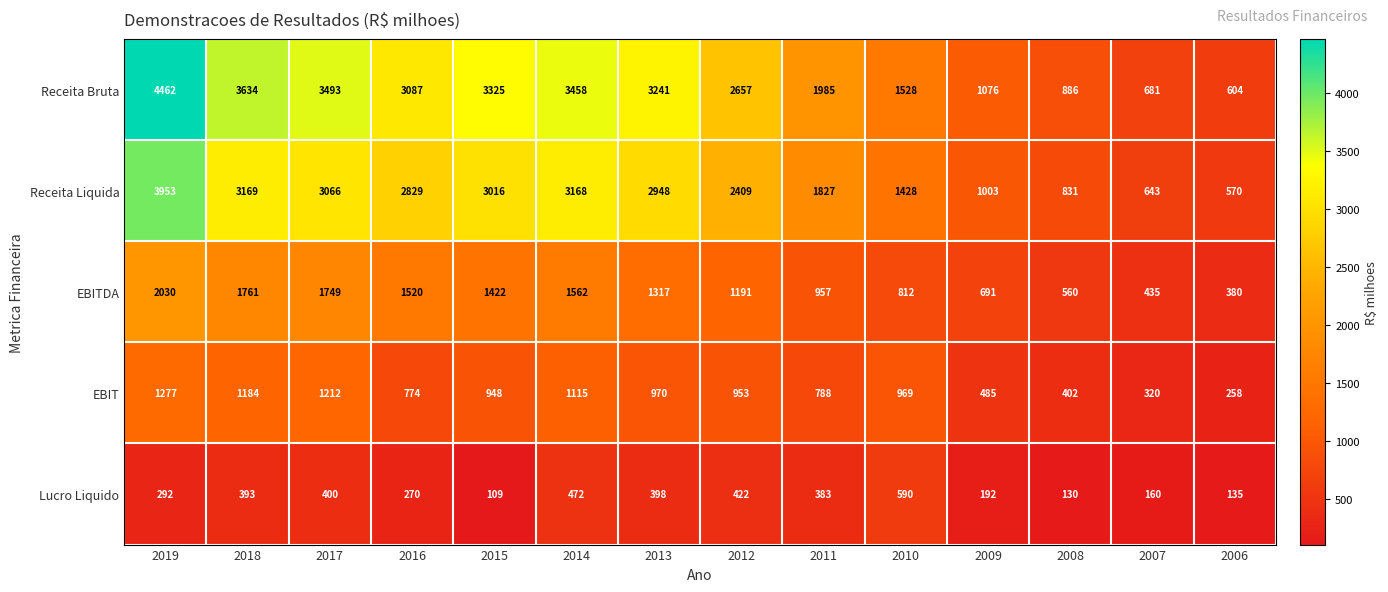

At which label does Receita Liquida first exceed 2829?

2019